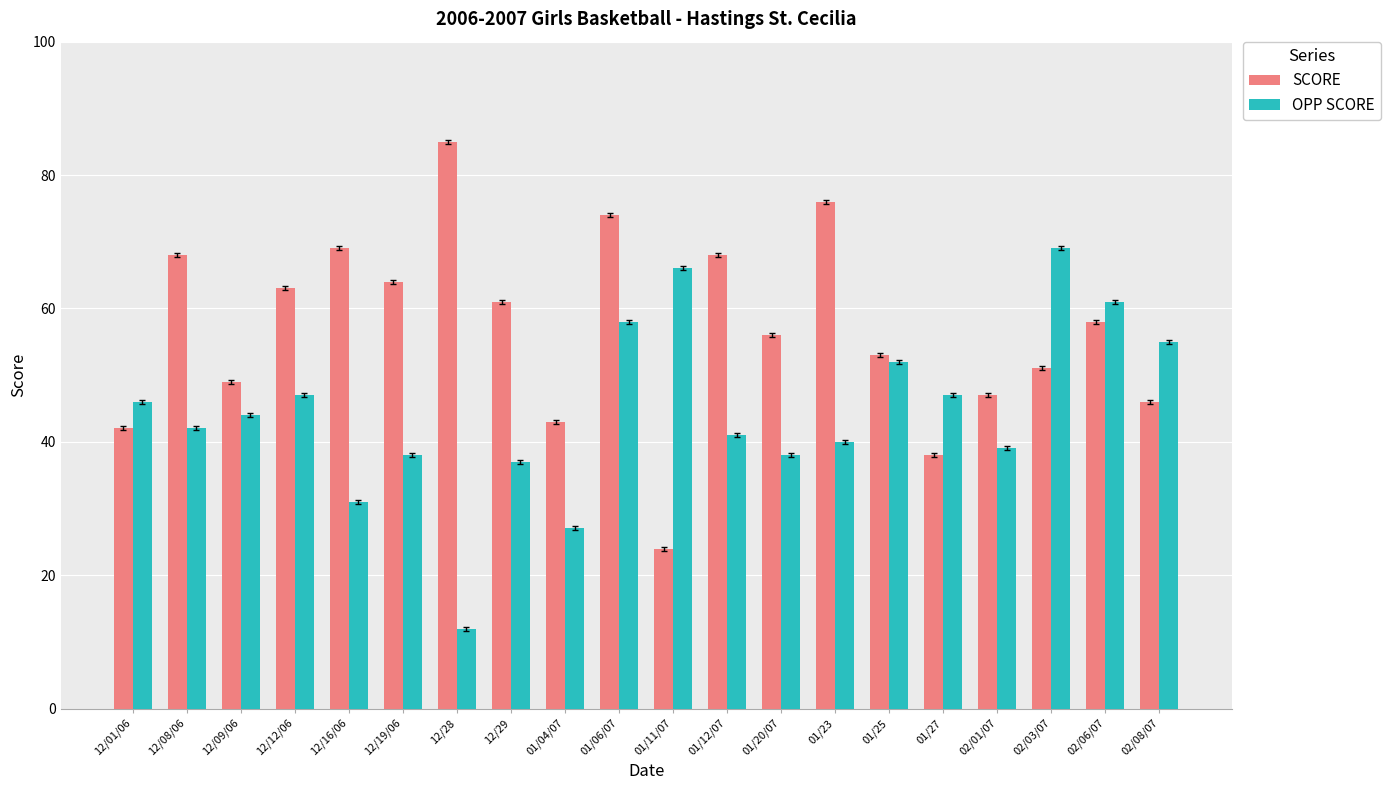

At how many categories does at least one series exceed 37?

20